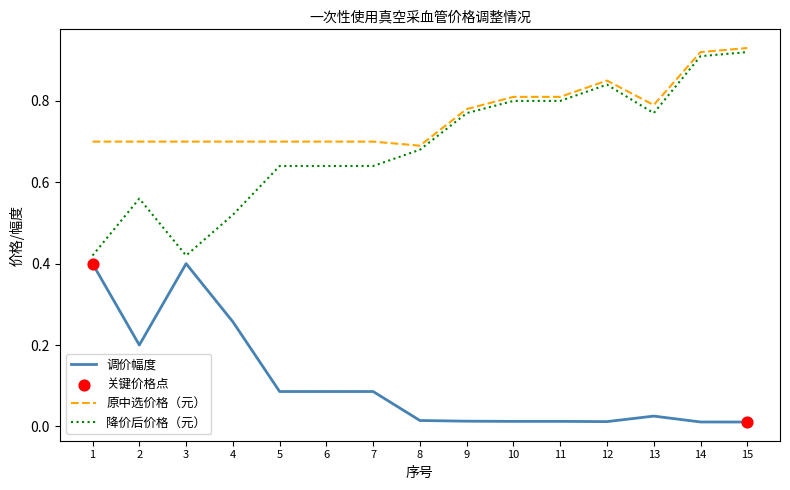

Which series has the largest range (max minus min)?

降价后价格（元）